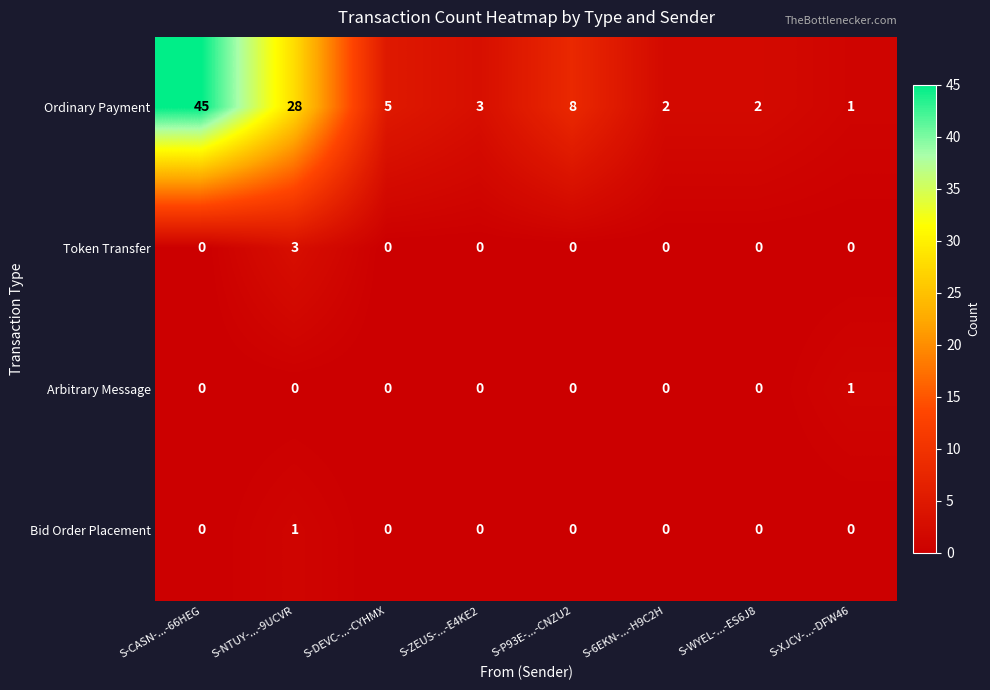

Which series has the largest total across all categories?

Ordinary Payment